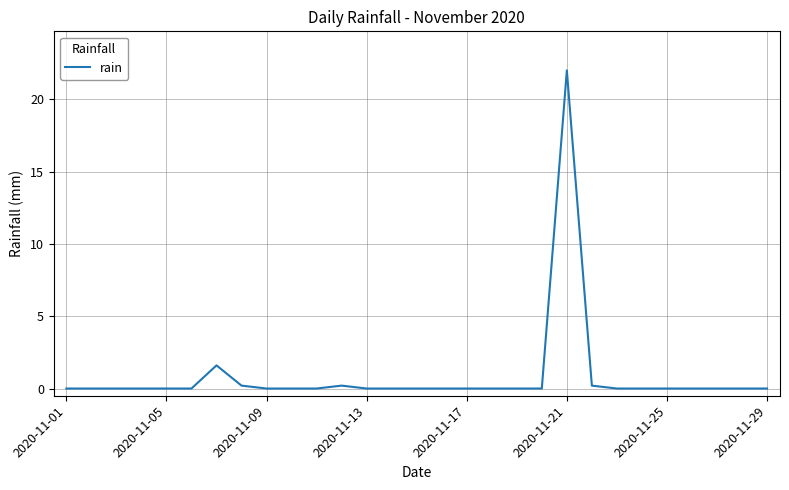

What is the greatest value displayed?

22.0